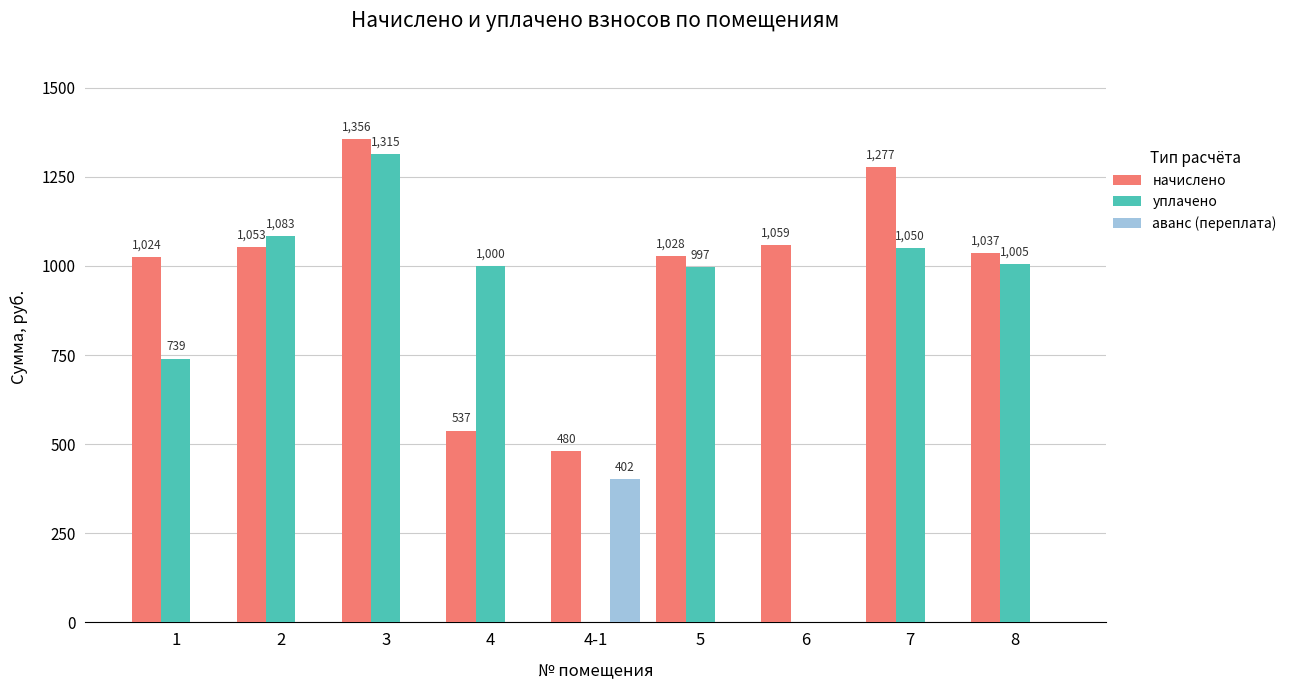

Count the number of categories in the chart.

9